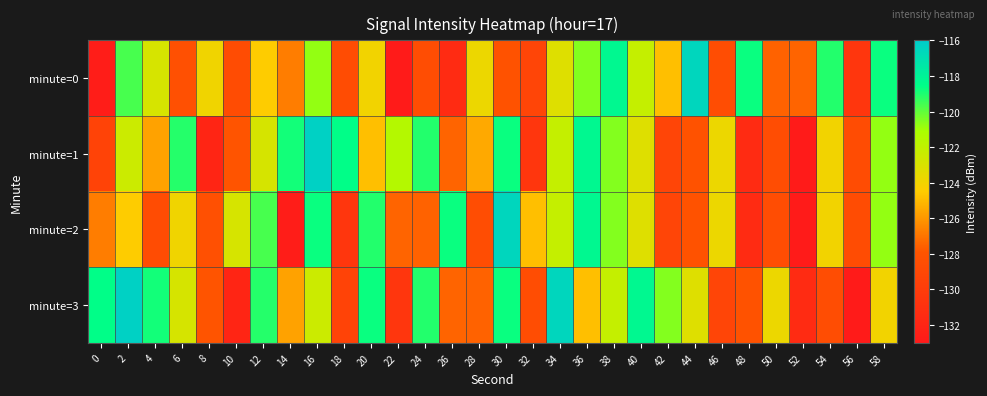

Count the number of categories in the chart.

30